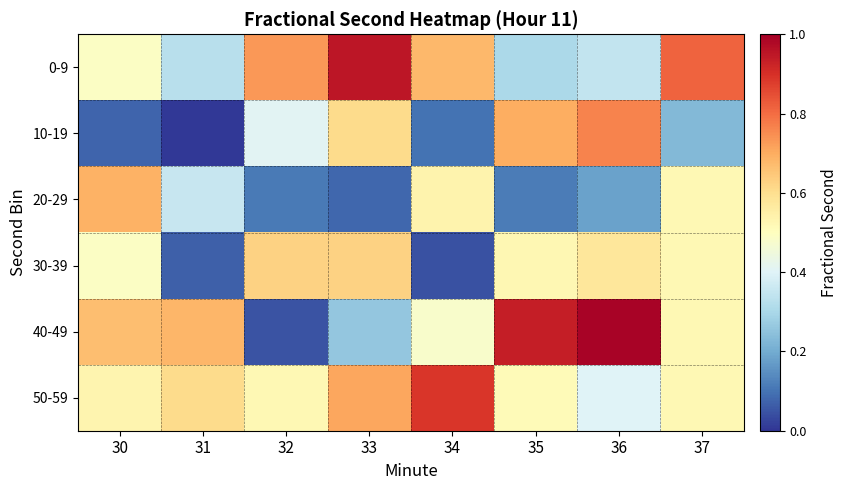

How many data points does each series have?

8